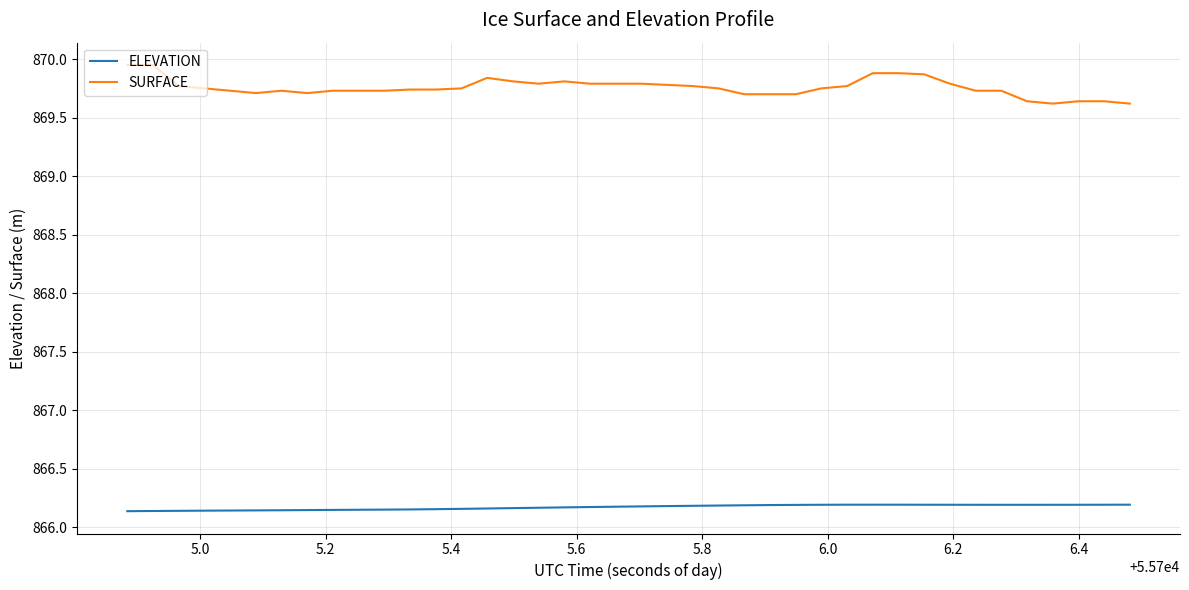

What is the lowest value of the SURFACE series?

869.6